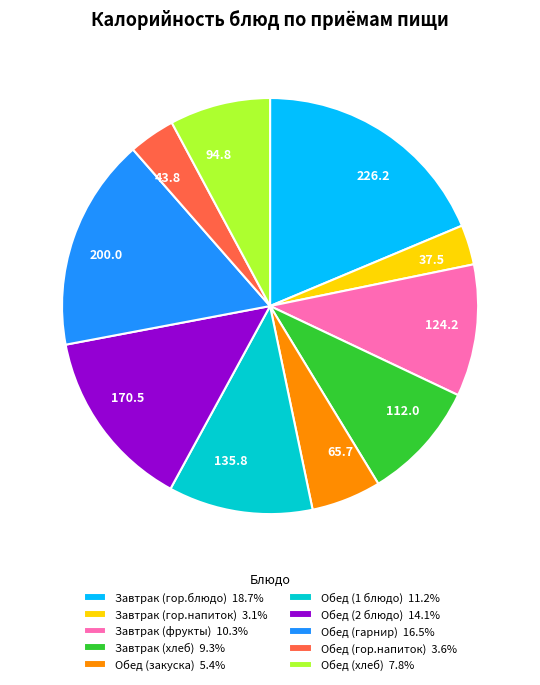

What is the ratio of the value at Обед (2 блюдо) to the value at Завтрак (фрукты)?

1.4